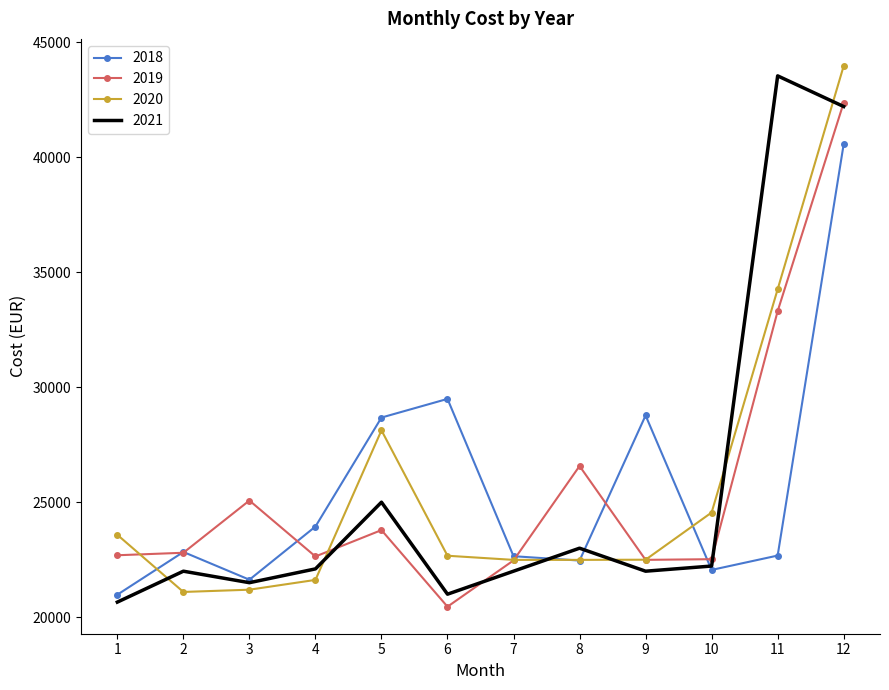

Is the value of 2018 at 2 greater than the value of 2021 at 2?

Yes